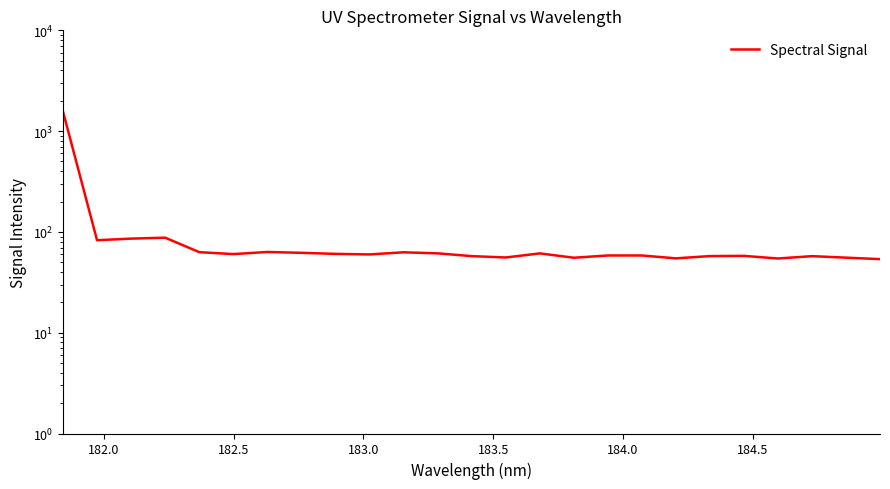

What is the difference between the second highest and minimum values?

34.0